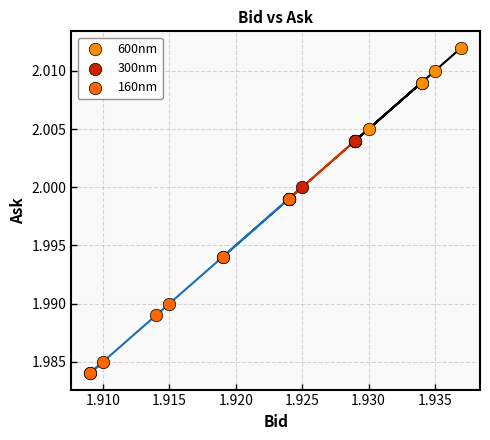

Which series reaches the maximum Y coordinate?

600nm